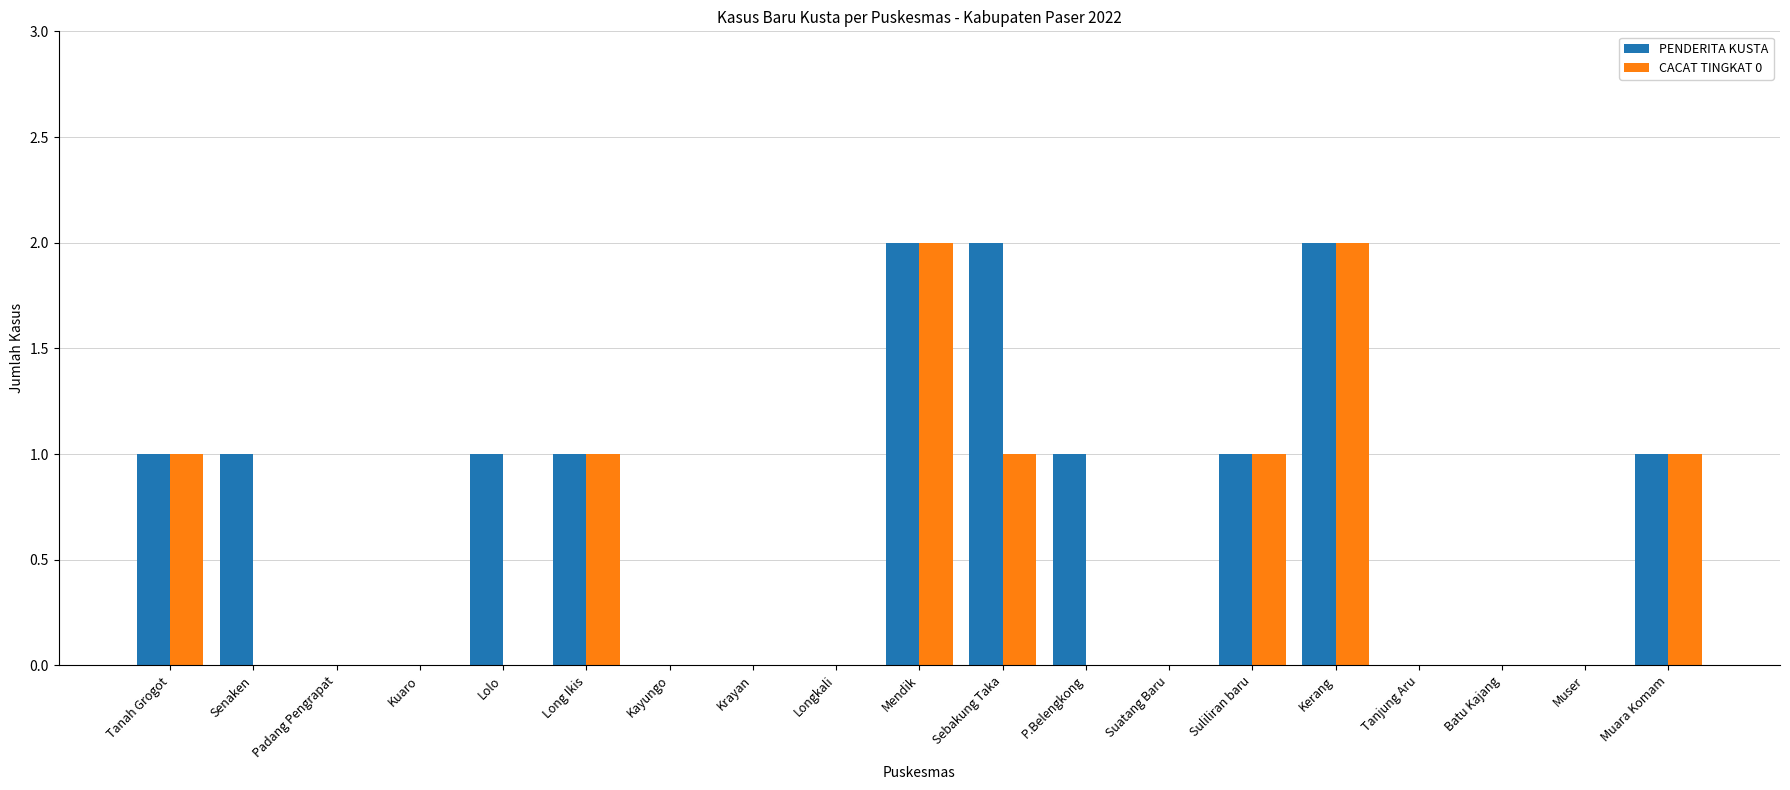

Which series has the largest total across all categories?

PENDERITA KUSTA